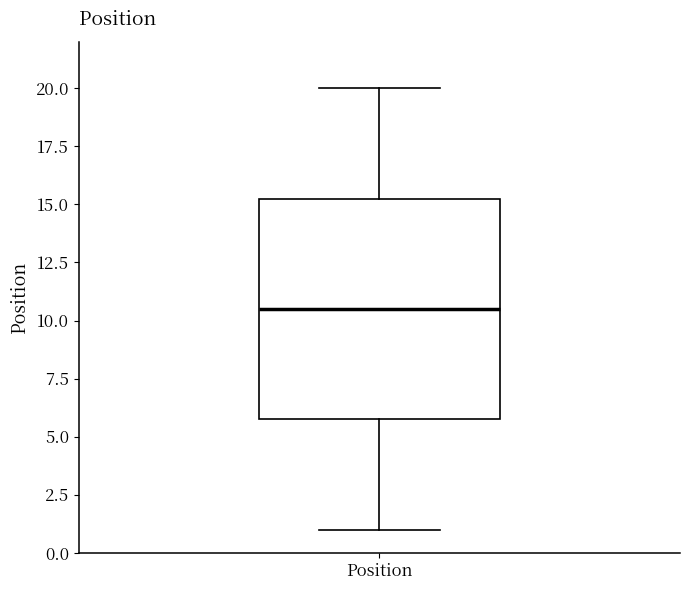

Where is the upper edge of the box for Position on the y-axis? The values are not printed on the chart, so give them approximately, as read against the axis.

15.5